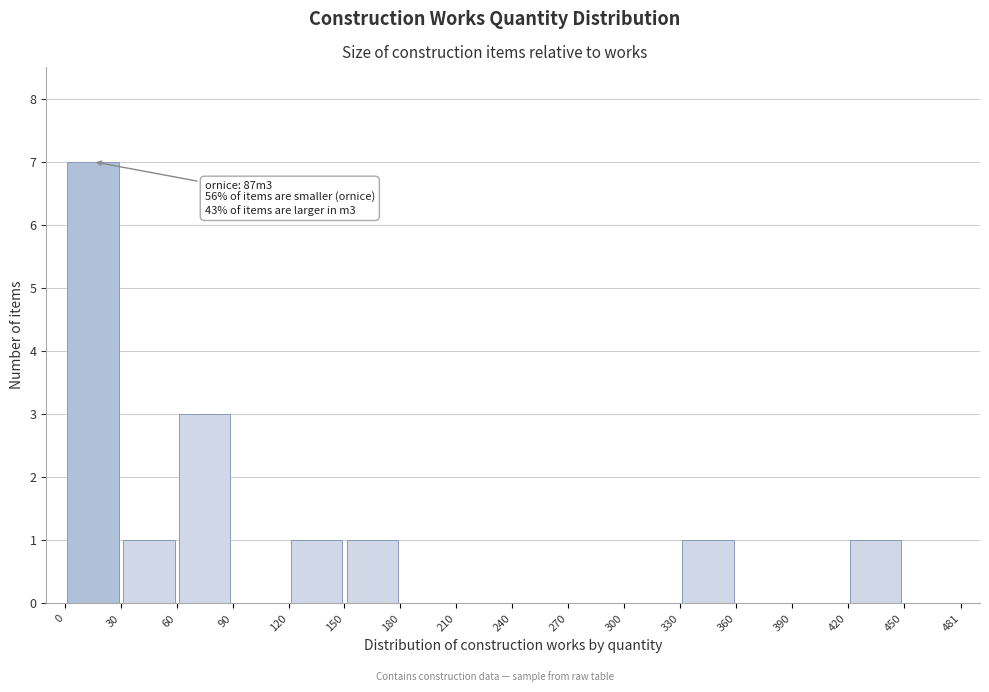

Which range on the x-axis has the tallest bar?

0 to 30